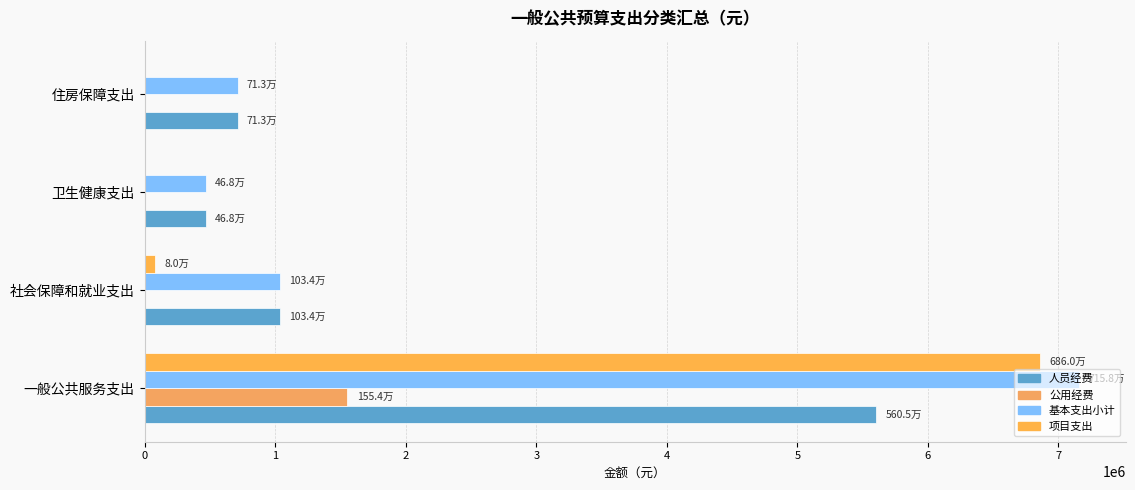

How many data points in 人员经费 are above 1033717?

2